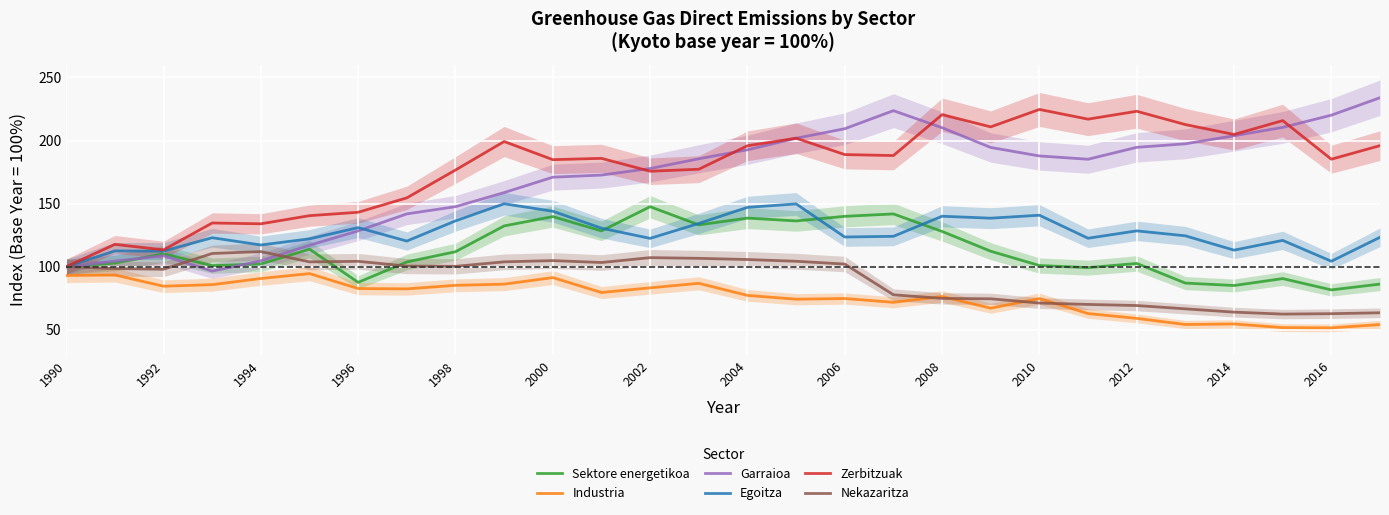

Reading right to left, list all the values displayed in this chart.

Sektore energetikoa: 86.2	81.6	90.6	85.1	87.0	102.5	99.2	100.9	112.2	127.9	141.8	139.9	136.3	138.5	133.1	147.5	128.3	139.7	132.3	111.8	103.7	87.6	113.9	102.2	100.8	110.2	102.9	100.0
Industria: 54.1	51.5	51.7	54.6	54.2	59.0	62.9	74.7	67.1	76.4	71.8	74.8	74.2	77.2	86.8	83.2	79.5	91.3	86.2	85.2	82.4	82.7	94.5	90.6	85.8	84.5	93.4	93.0
Garraioa: 233.9	220.1	210.4	203.8	197.4	194.6	185.2	187.8	194.5	210.1	223.7	209.3	201.8	192.6	185.5	177.8	172.6	170.9	158.7	147.6	141.8	128.3	117.0	104.6	96.5	108.7	104.4	99.8
Egoitza: 123.3	104.3	120.8	113.1	124.5	128.4	122.5	140.8	138.4	140.0	124.1	123.5	149.8	147.0	134.3	122.4	130.5	143.9	149.9	136.3	120.3	131.0	122.1	117.2	123.0	112.3	112.5	100.0
Zerbitzuak: 195.9	185.2	215.8	204.8	212.6	223.2	216.9	224.6	210.8	220.5	188.1	188.8	201.8	195.8	177.2	175.7	185.8	184.8	199.2	176.6	154.5	143.1	140.4	134.0	134.6	113.3	117.7	100.0
Nekazaritza: 63.5	62.7	62.4	64.0	66.6	69.2	70.1	71.2	74.5	74.8	77.7	102.1	104.3	105.7	106.6	107.2	103.3	104.8	103.8	100.3	100.5	104.2	103.8	112.0	110.5	98.0	98.5	100.0